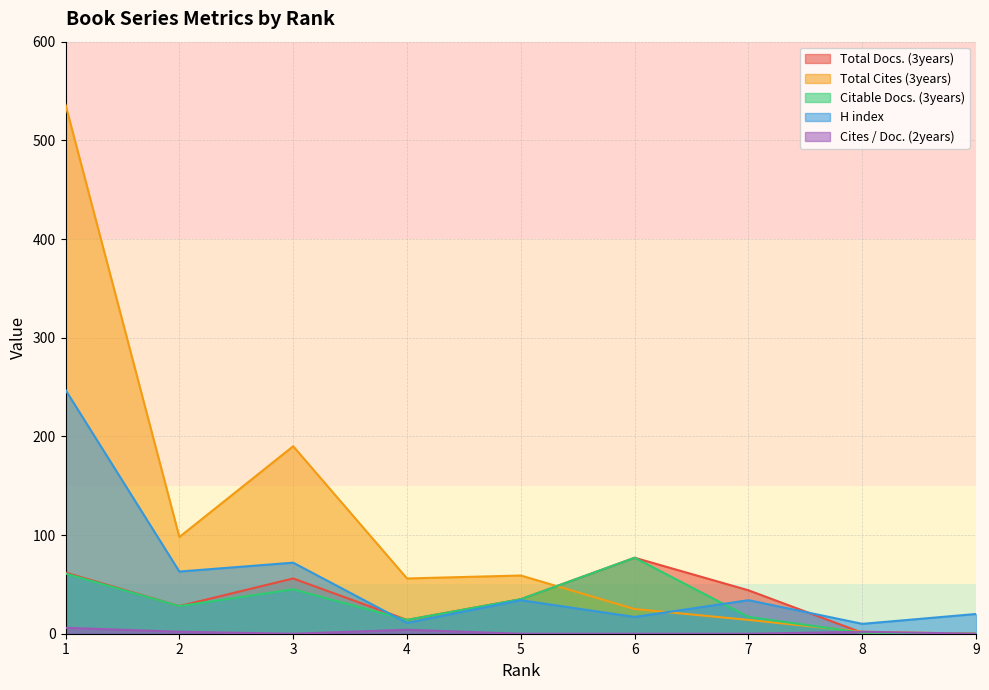

Where do Total Docs. (3years) and Cites / Doc. (2years) first cross each other?

7 and 8